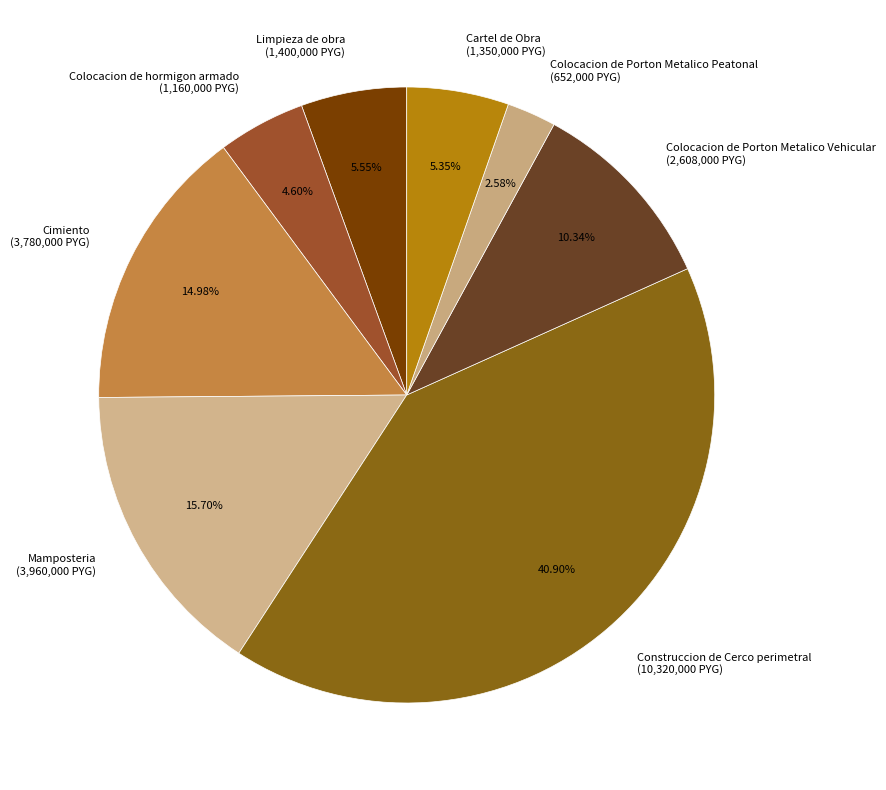

Do Limpieza de obra (1,400,000 PYG) and Construccion de Cerco perimetral (10,320,000 PYG) together represent more than half of the pie?

No